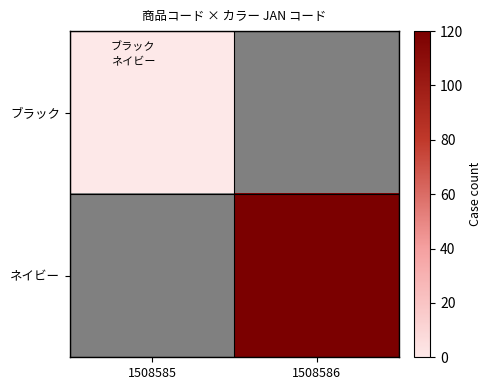

At how many categories does at least one series exceed 15?

1